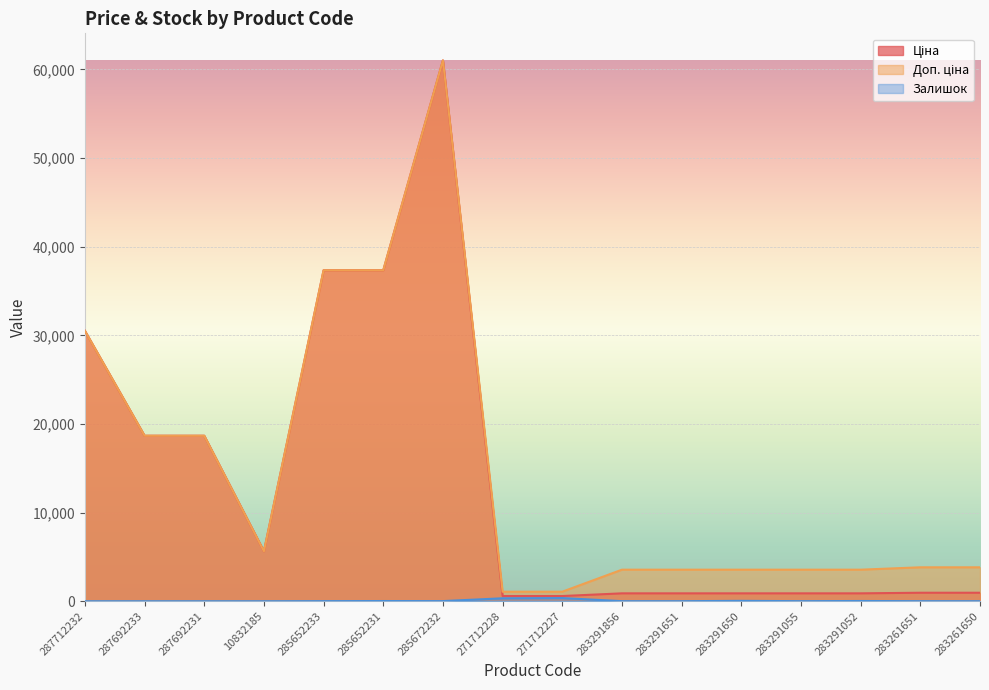

What is the label of the 9th point from the right?

271712228